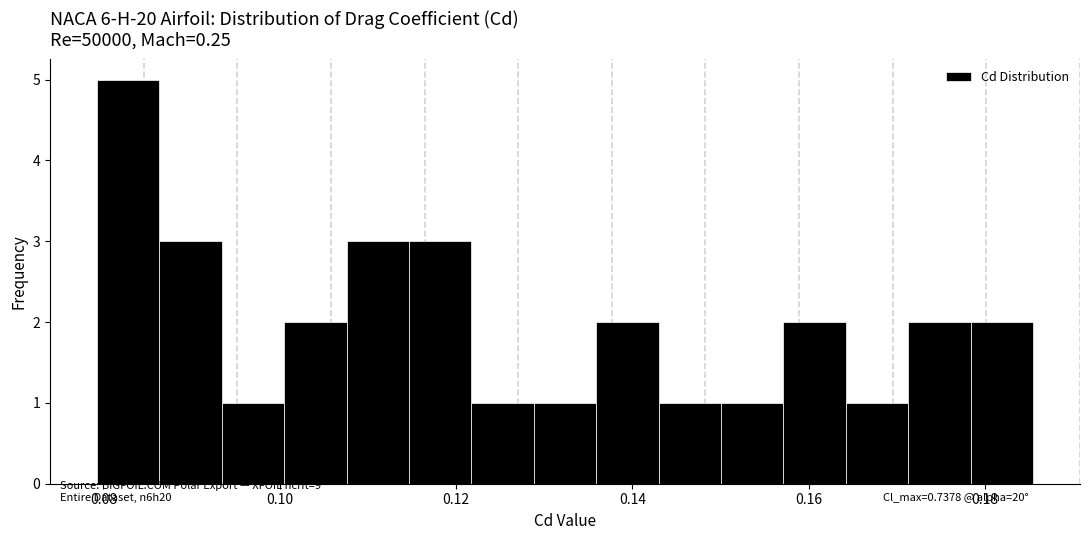

Read against the x-axis, roughly where is the centre of the tallest bar?

0.082